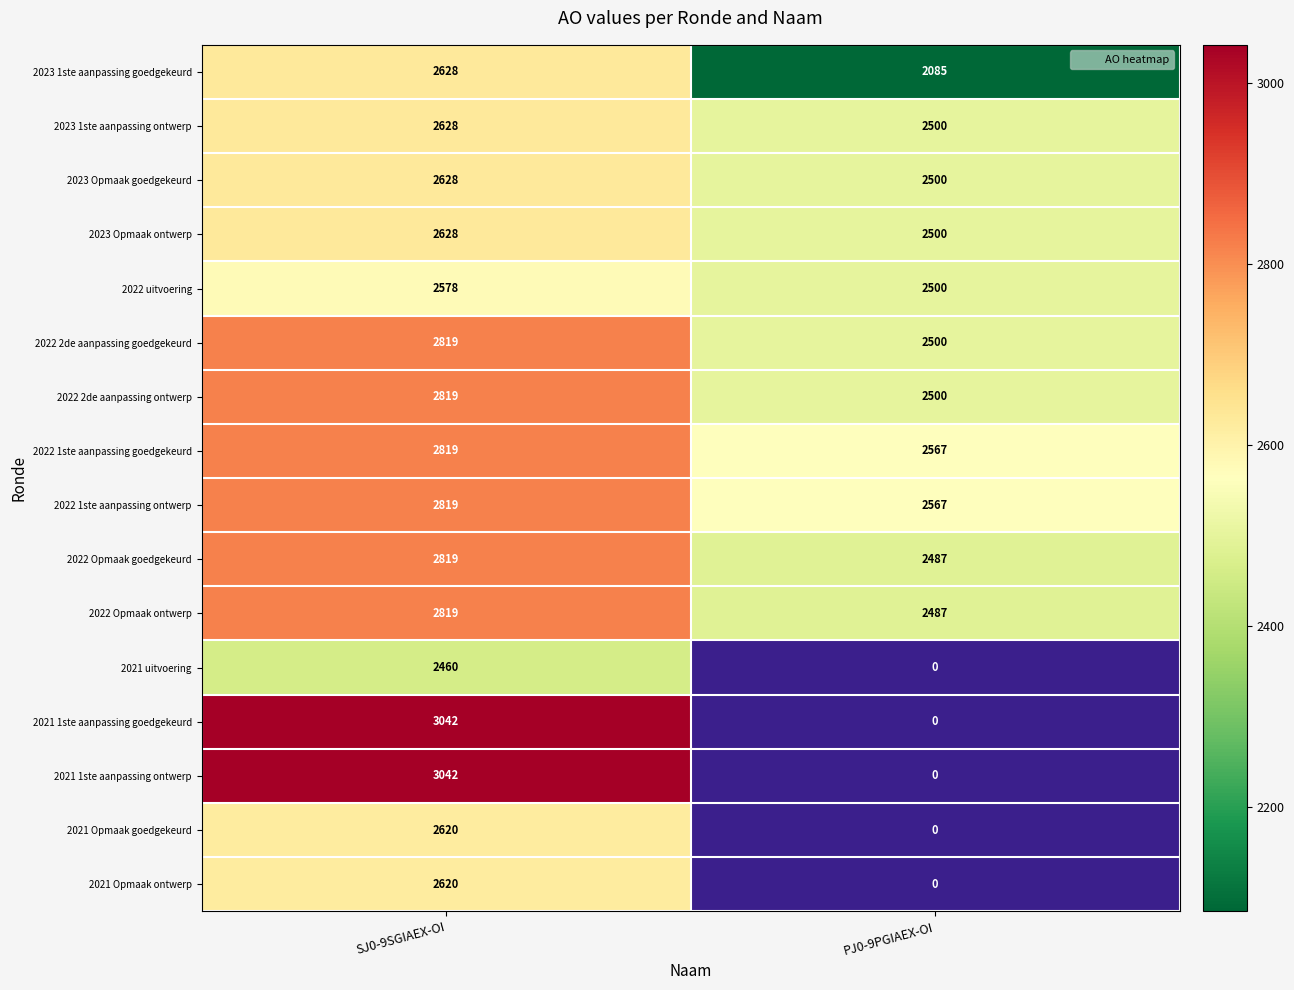

At how many categories does at least one series exceed 2933?

1